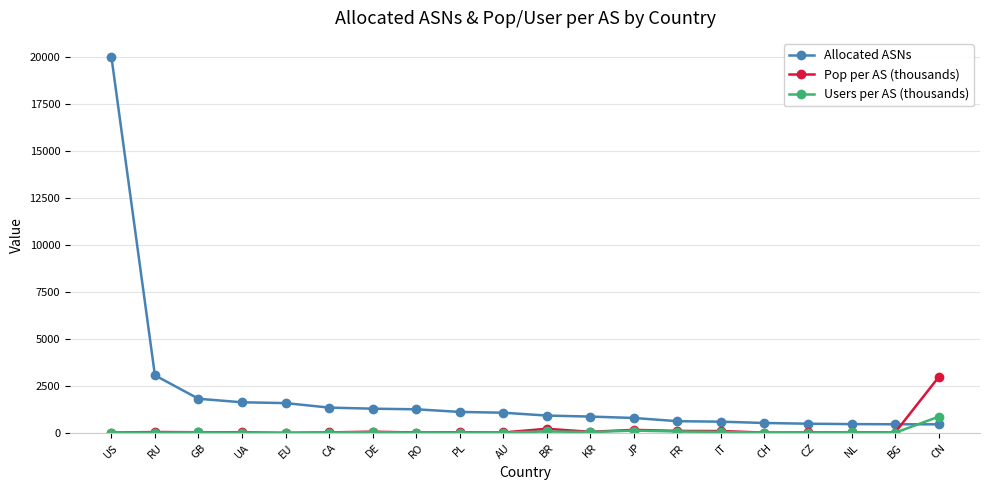

Which series changed the most between GB and PL?

Allocated ASNs